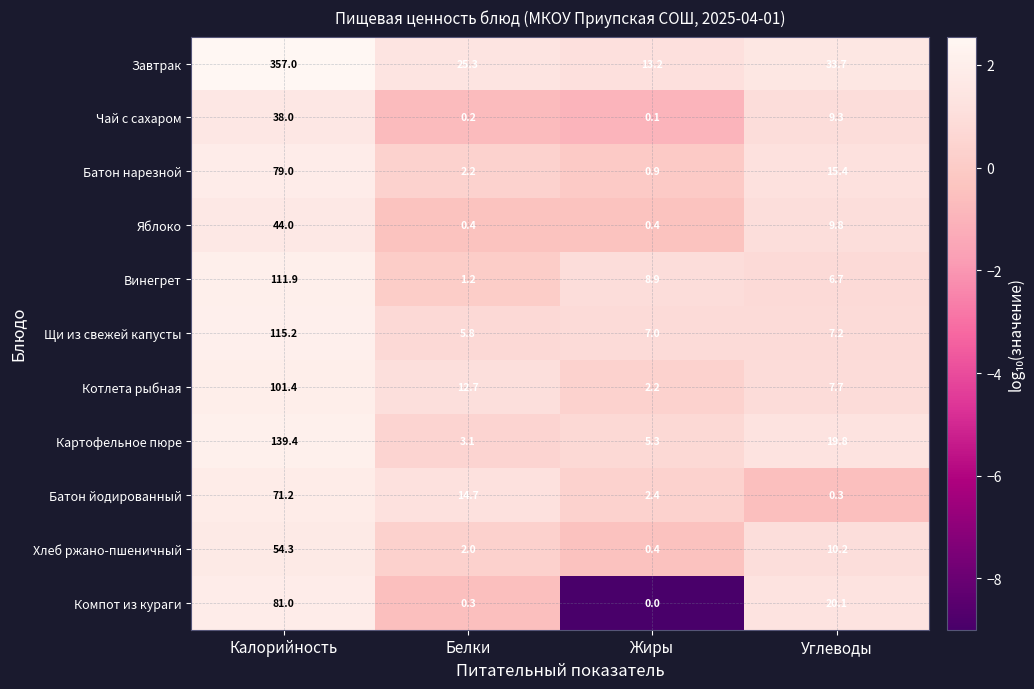

Which series has the widest spread of values?

Завтрак